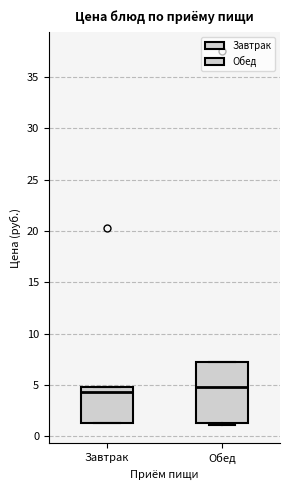

Where is the lower edge of the box for Обед on the y-axis? The values are not printed on the chart, so give them approximately, as read against the axis.

1.5